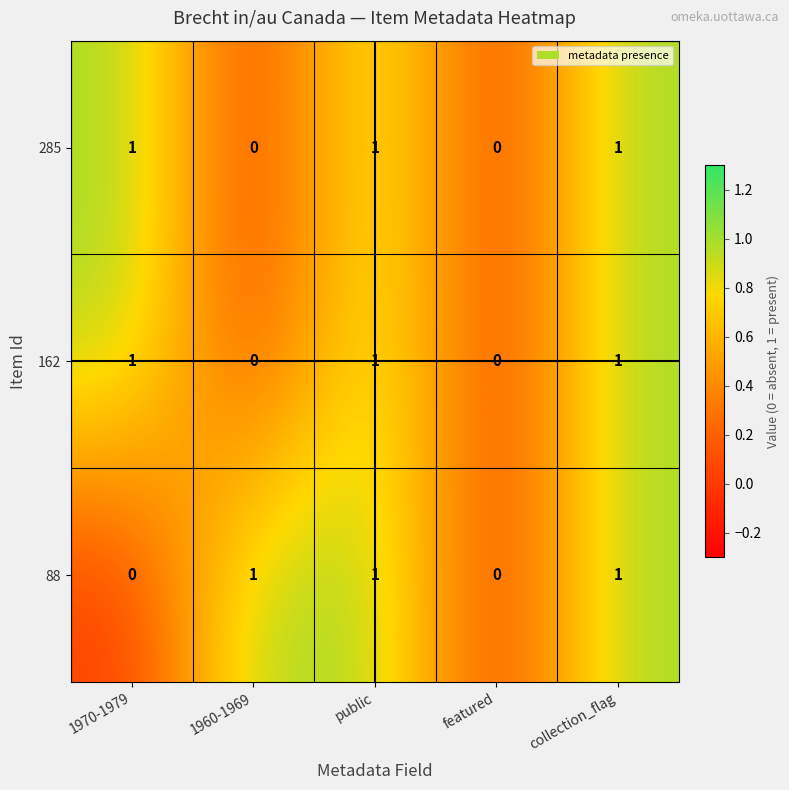

Reading left to right, transcribe all the data shown in this chart.

285: 1	0	1	0	1
162: 1	0	1	0	1
88: 0	1	1	0	1